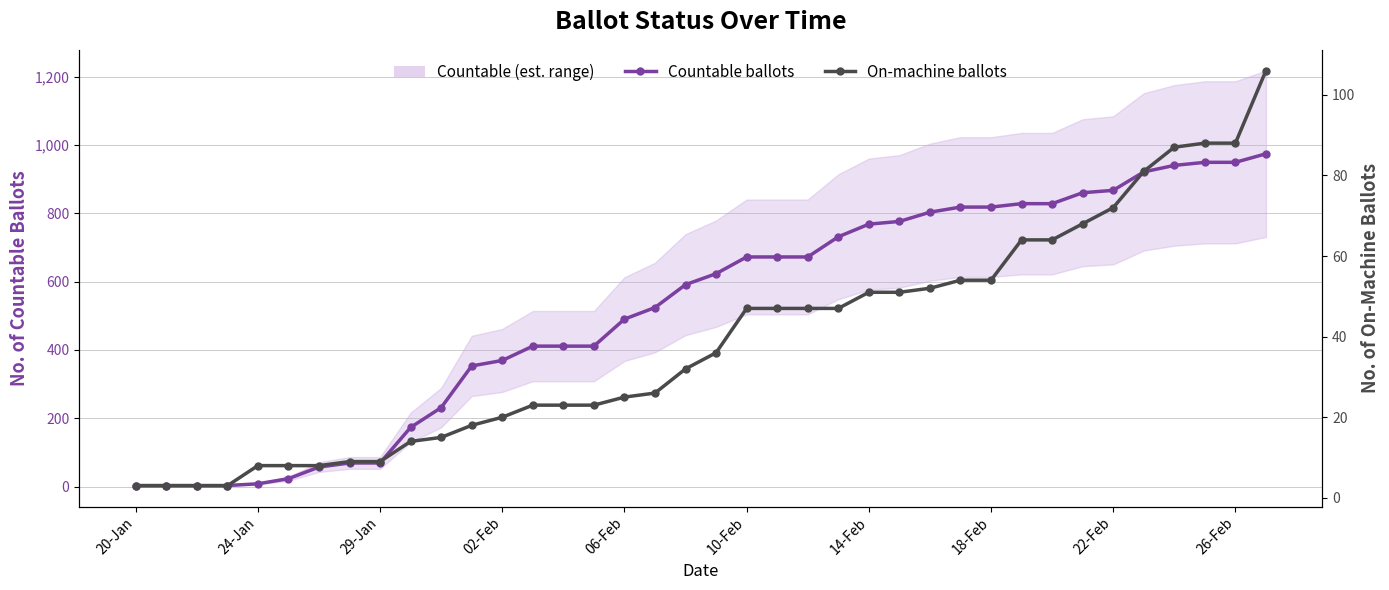

The Countable ballots series shows 369 at 02-Feb. True or false?

True